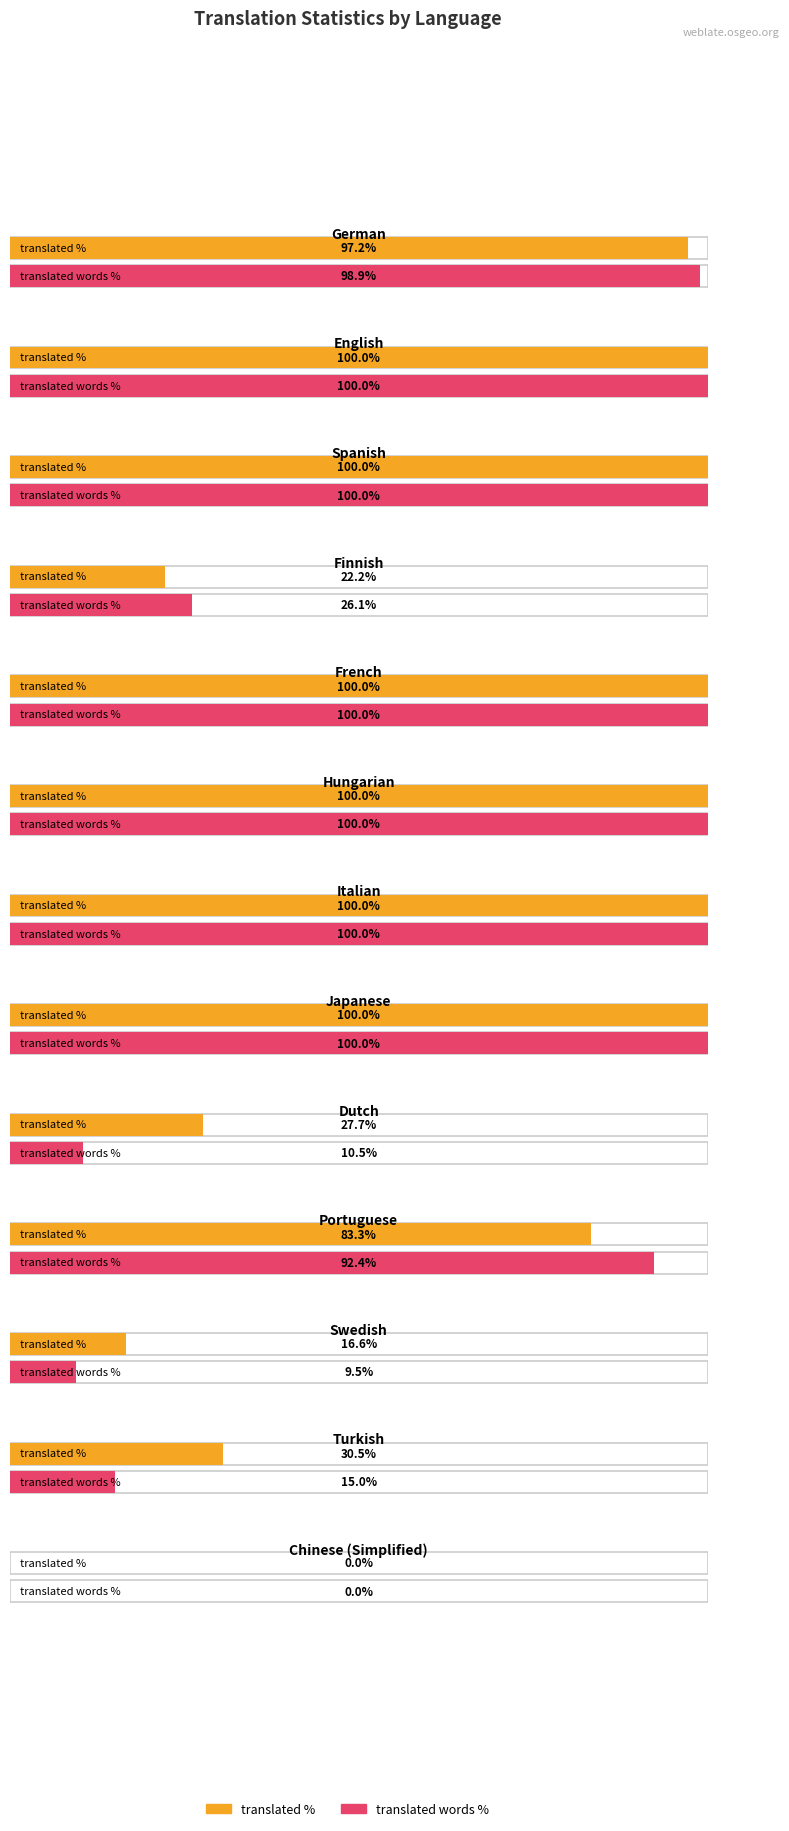

How many lines are shown in the chart?

2